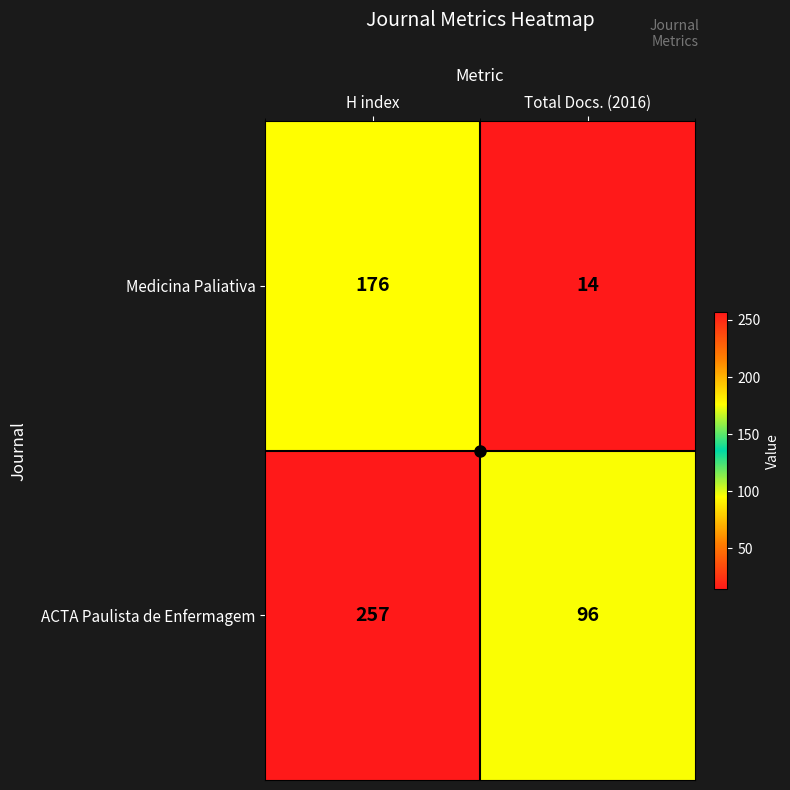

What is the smallest value displayed?

14